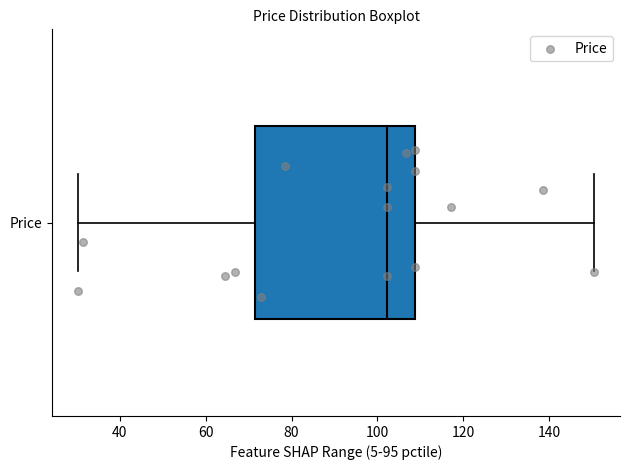

Read this box plot against the x-axis: the position of the median line, the range covered by the box, and the ends of both whiskers. The values are not printed on the chart, so give them approximately, as read against the axis.

median 102, box 72 to 108, whiskers 30 to 150